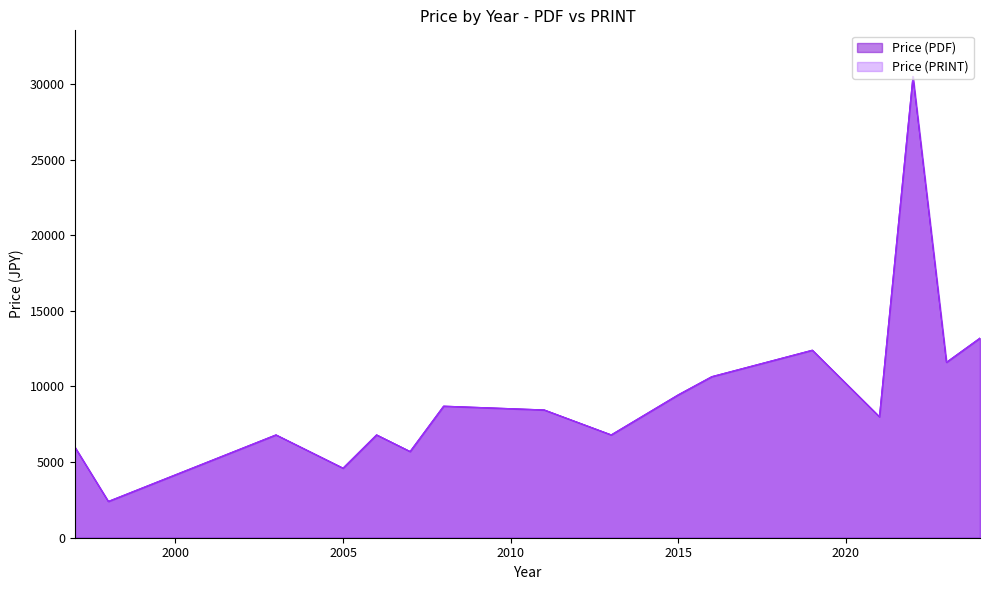

Which series has the largest range (max minus min)?

Price (PDF)